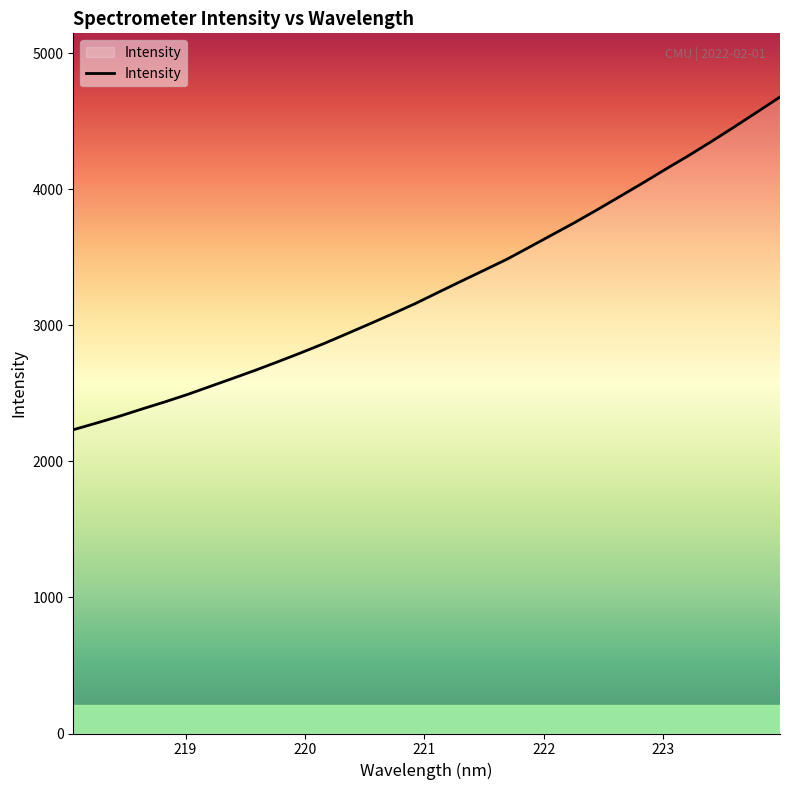

How many lines are shown in the chart?

1